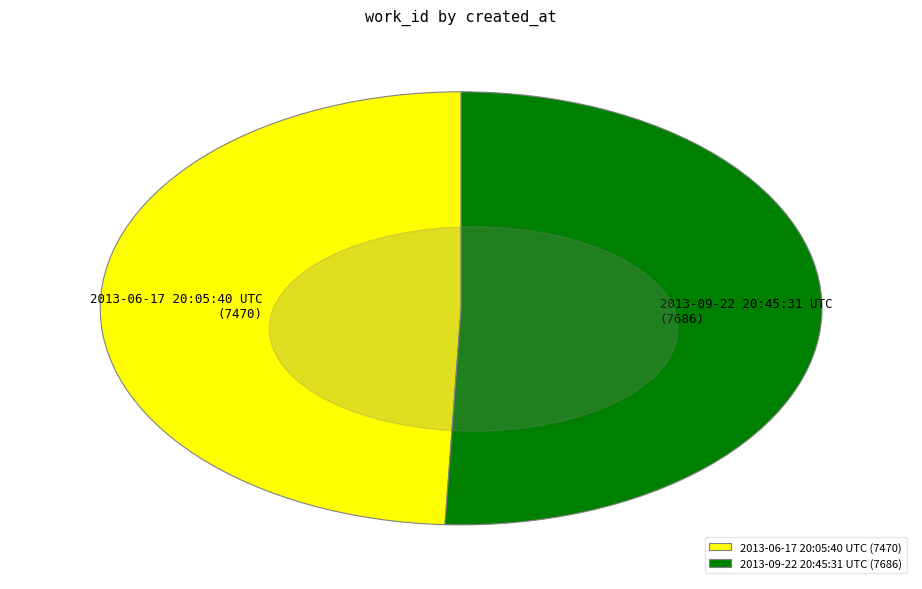

Approximately how many times larger is the value at 2013-09-22 20:45:31 UTC (7686) compared to 2013-06-17 20:05:40 UTC (7470)?

1.0